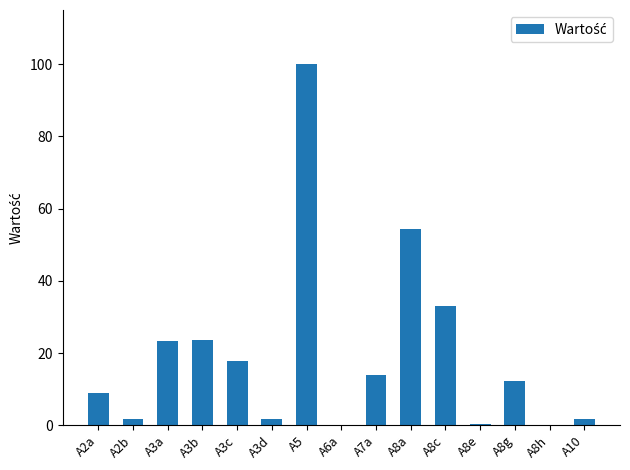

What is the sum of the values at A5 and A10?

101.8